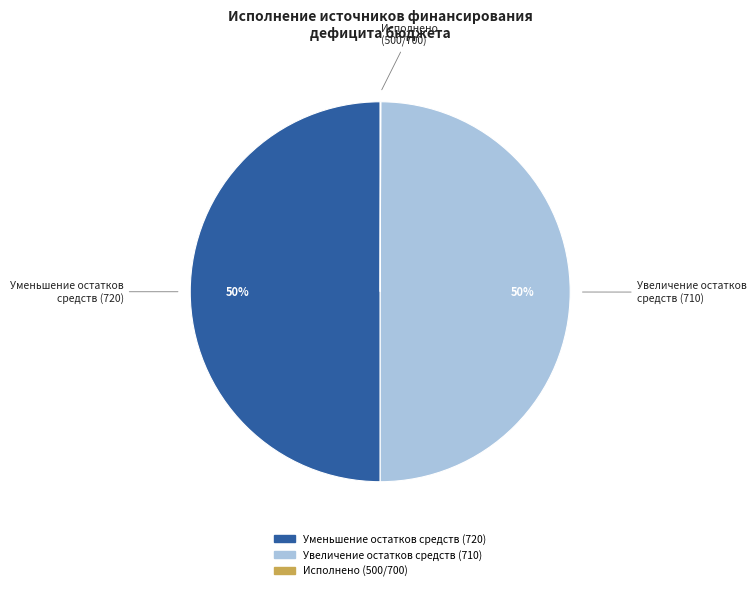

To the nearest percent, what is the difference between the largest and smallest slice percentages?

50%